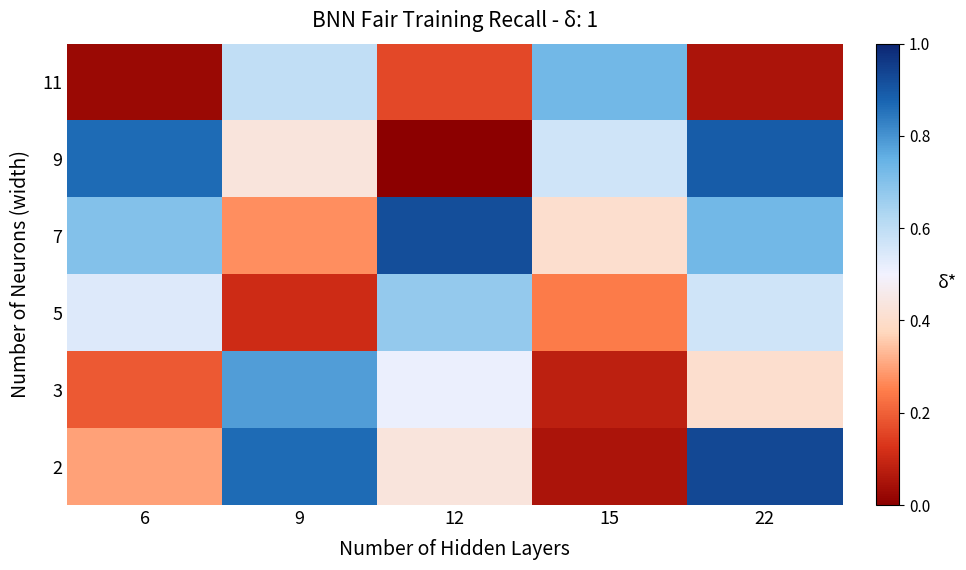

Is it true that 3 equals 0.5 at 12?

True